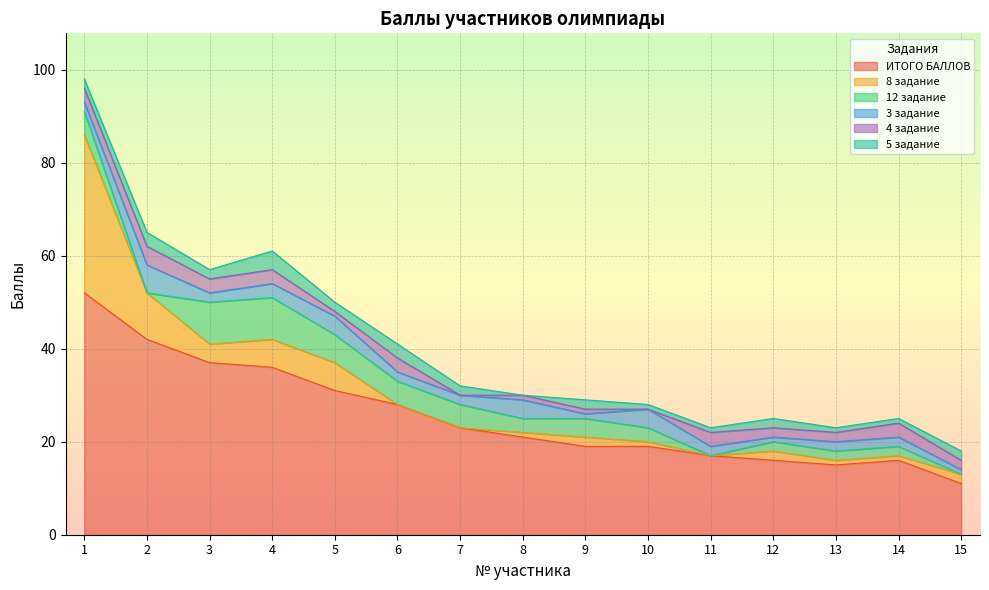

In 12 задание, how many points are lower than both neighbors (excluding endpoints)?

3